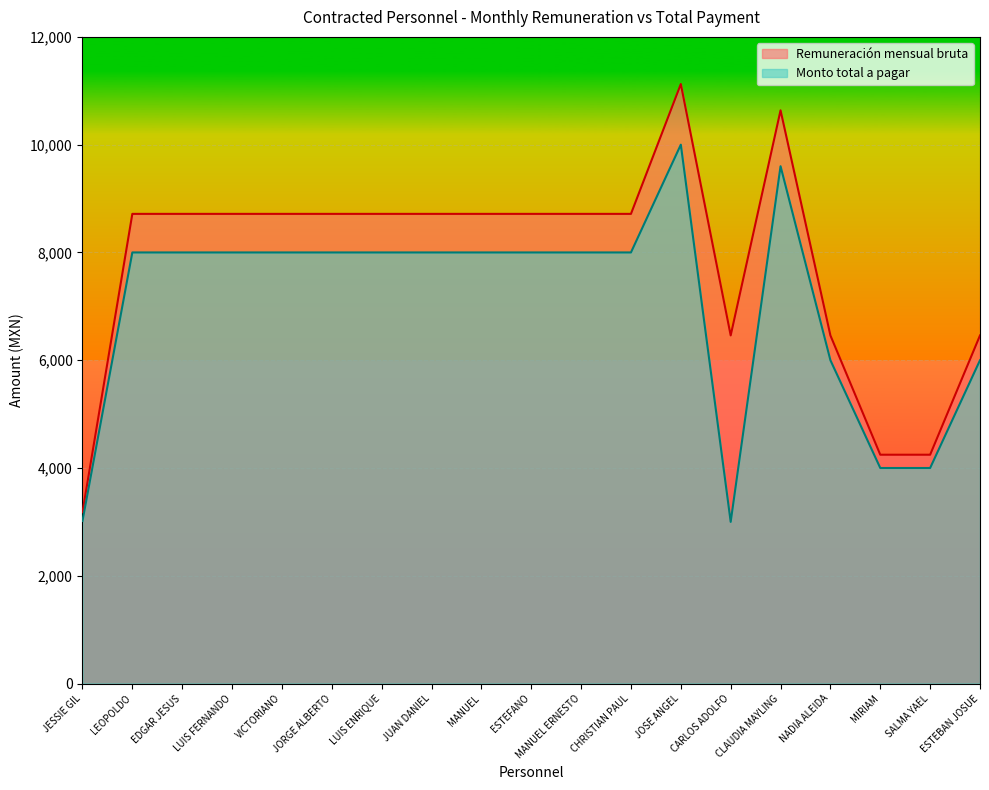

What is the approximate value of Monto total a pagar at SALMA YAEL?

4000.0